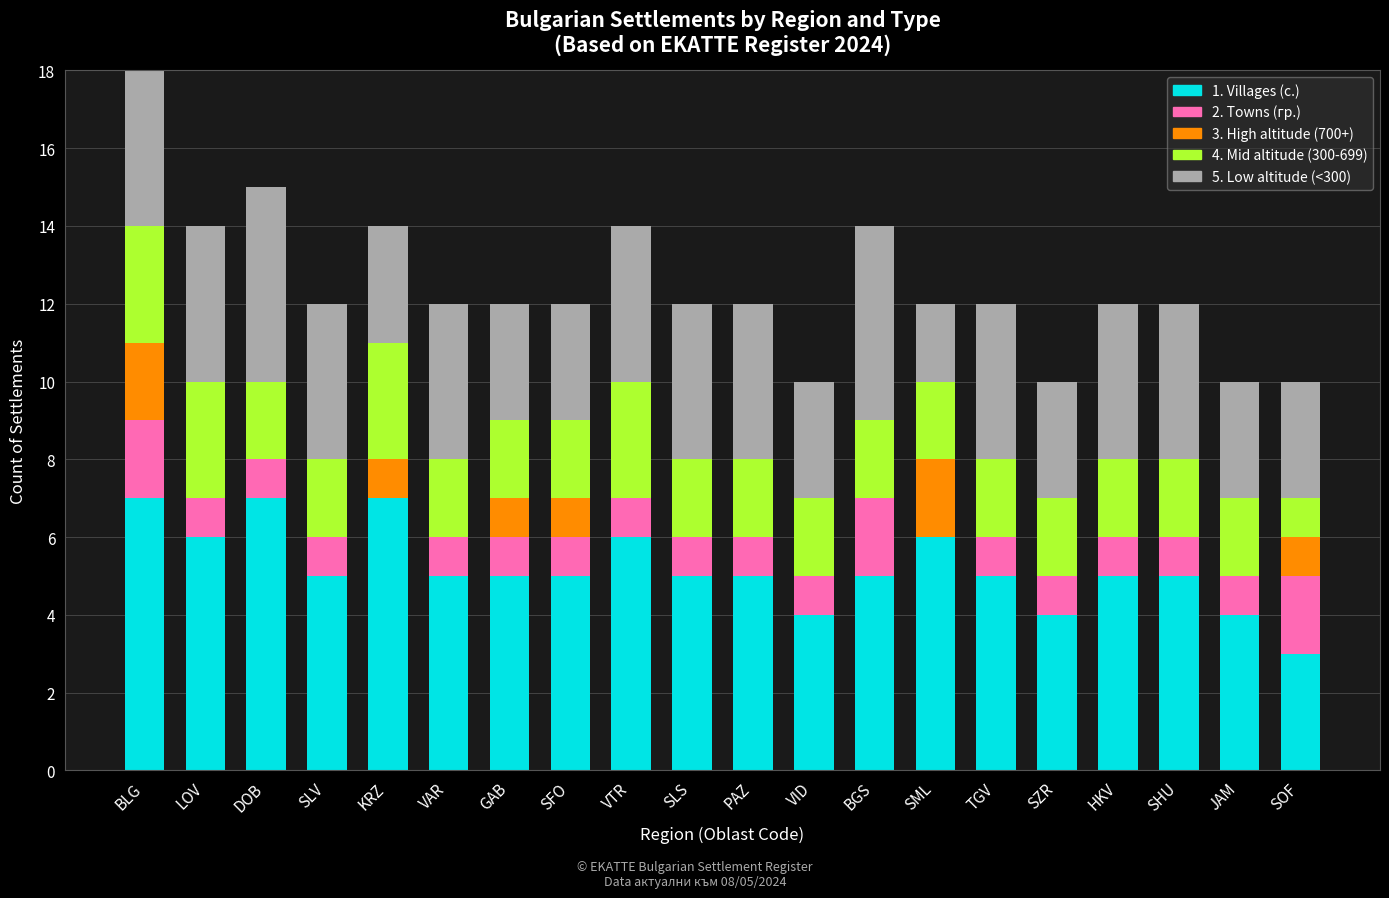

At which category is the sum across all series the highest?

BLG